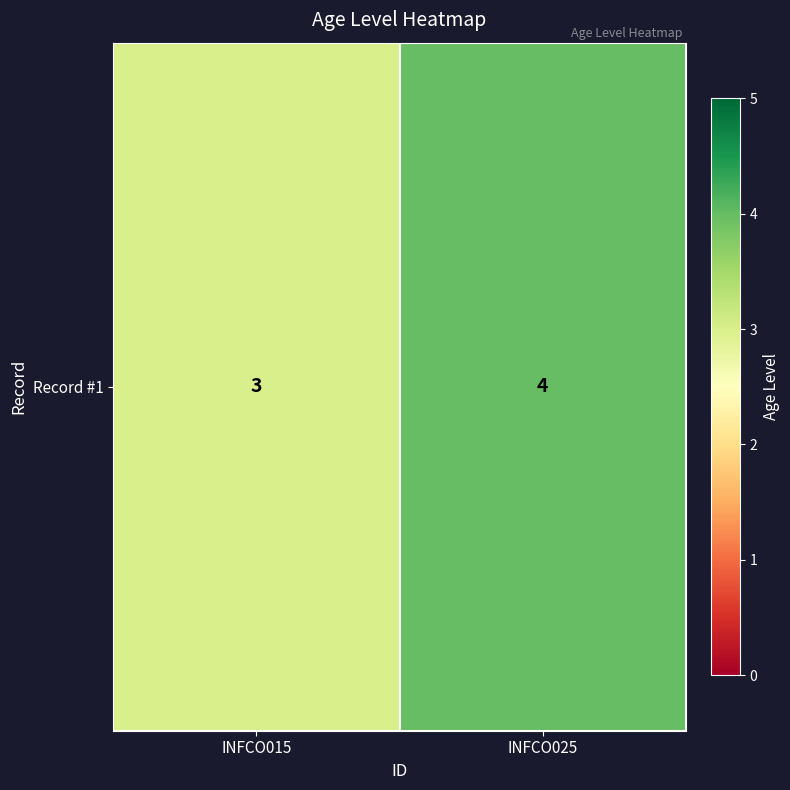

Rank the categories by value from highest to lowest.

INFCO025, INFCO015